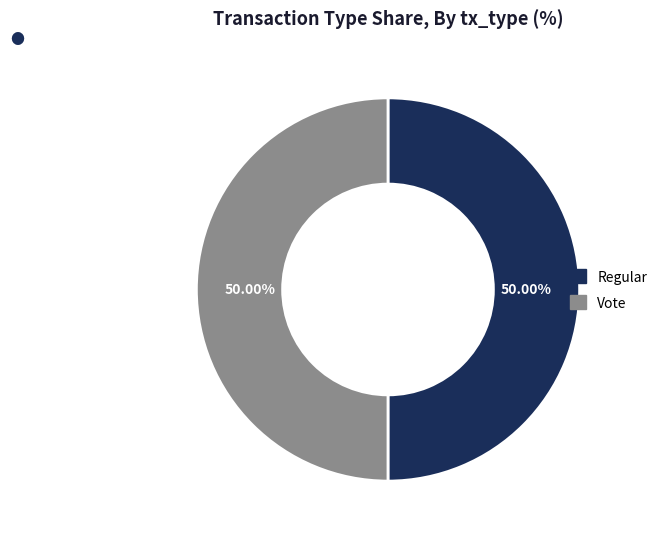

To the nearest percent, what is the average slice percentage?

50%